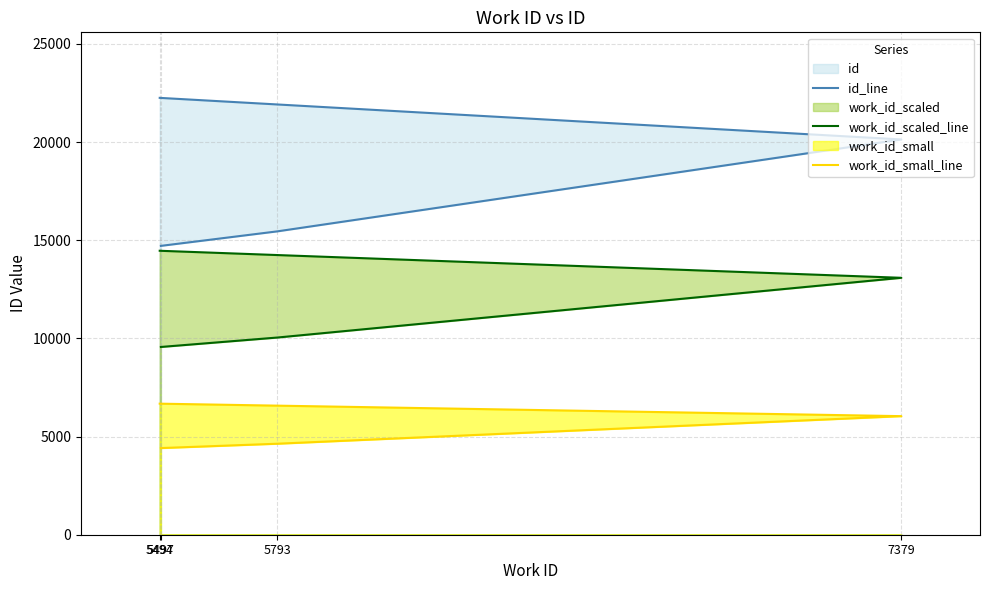

What is the value of the work_id_scaled_line point at the 2nd from the left?

10044.5